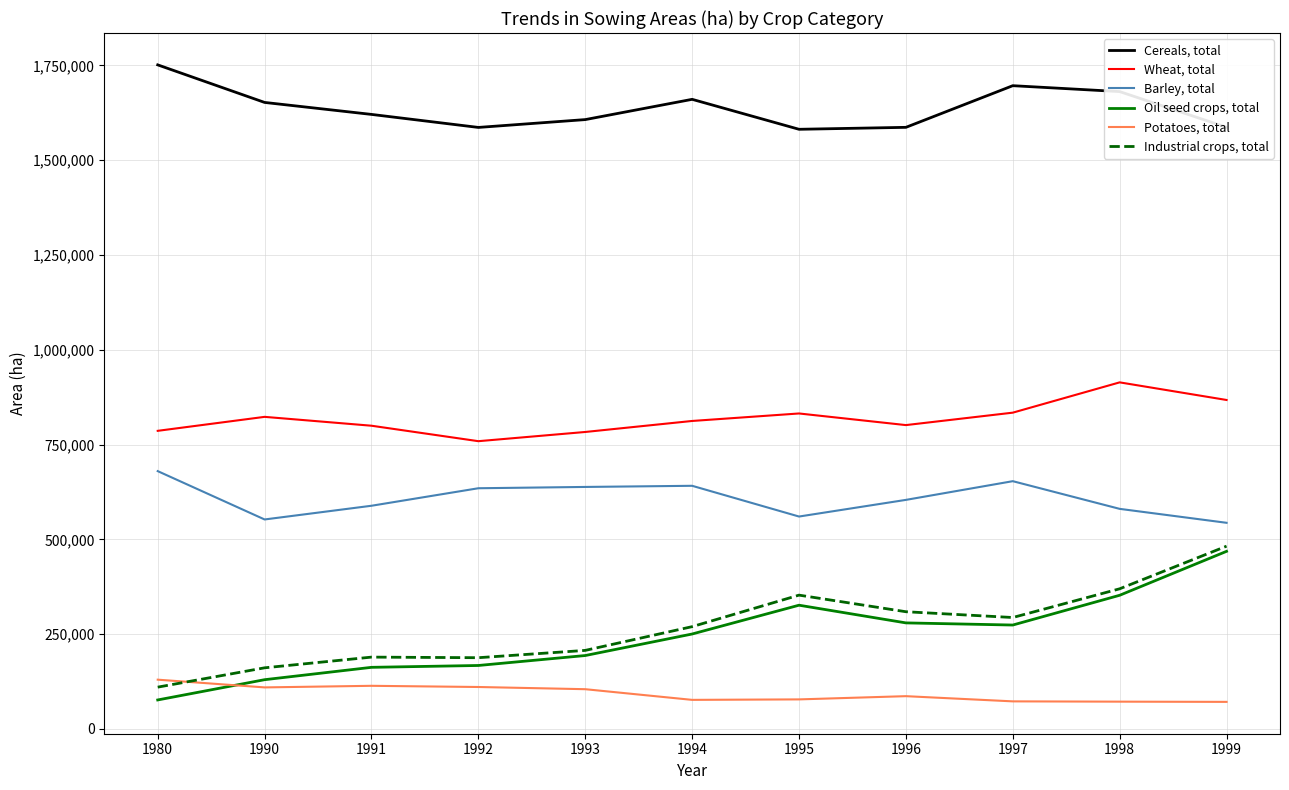

Is the value of Barley, total at 1992 greater than the value of Wheat, total at 1997?

No